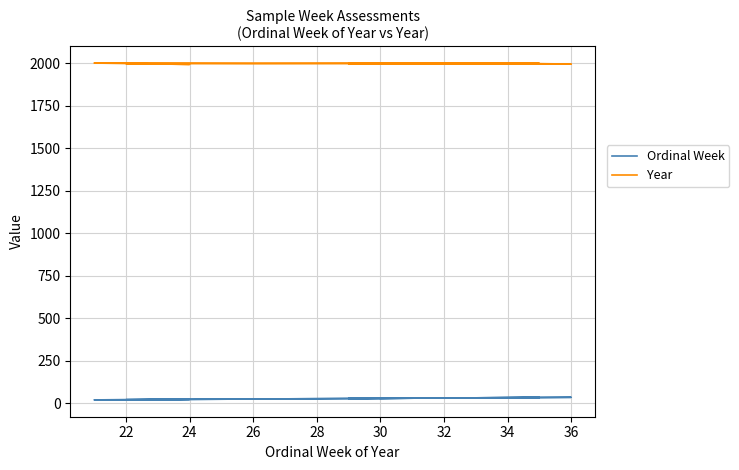

The value of Year at 30 is 2000. True or false?

True